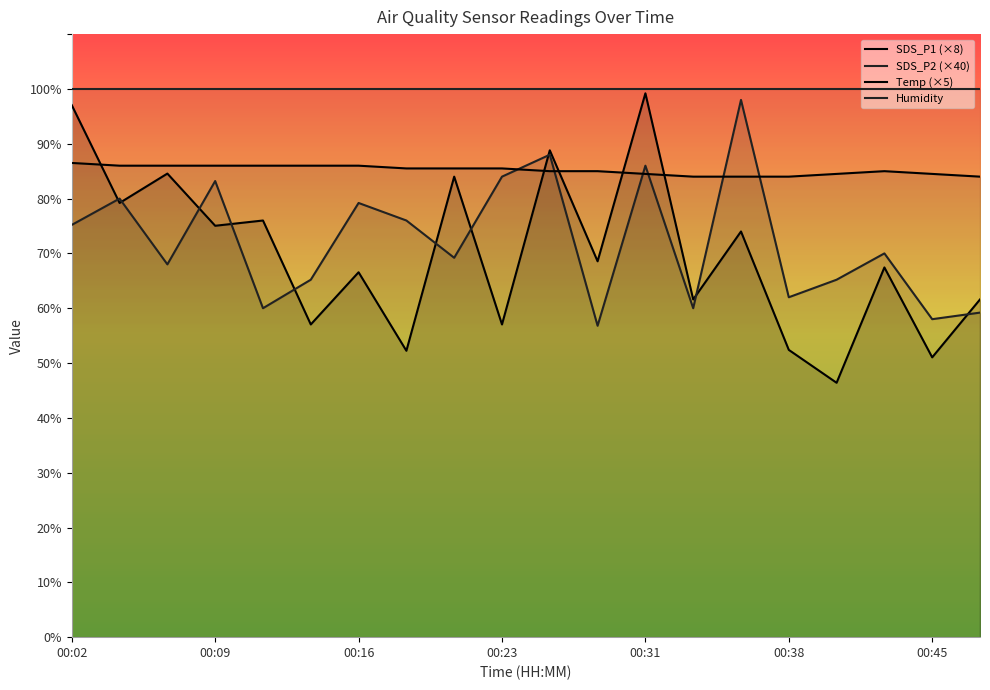

How many data points in Temp (×5) are less than 85?

7